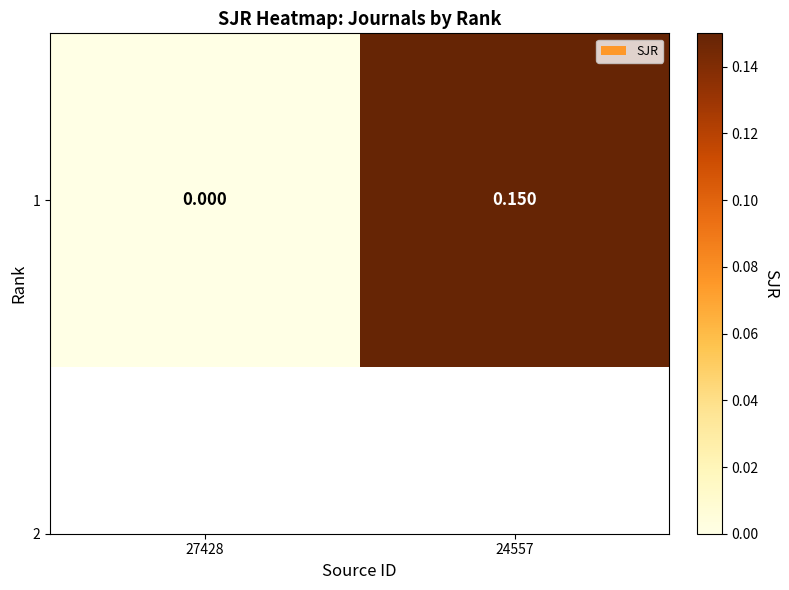

True or false: the data shows 0.1 at 24557.

True